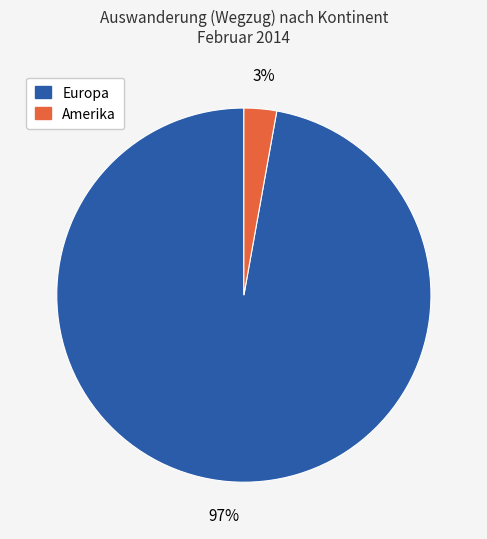

Count the number of slices in the pie.

2